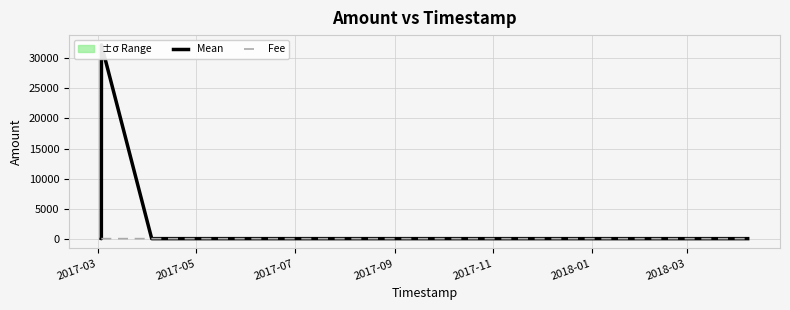

What position from the left is 2017-11?

5